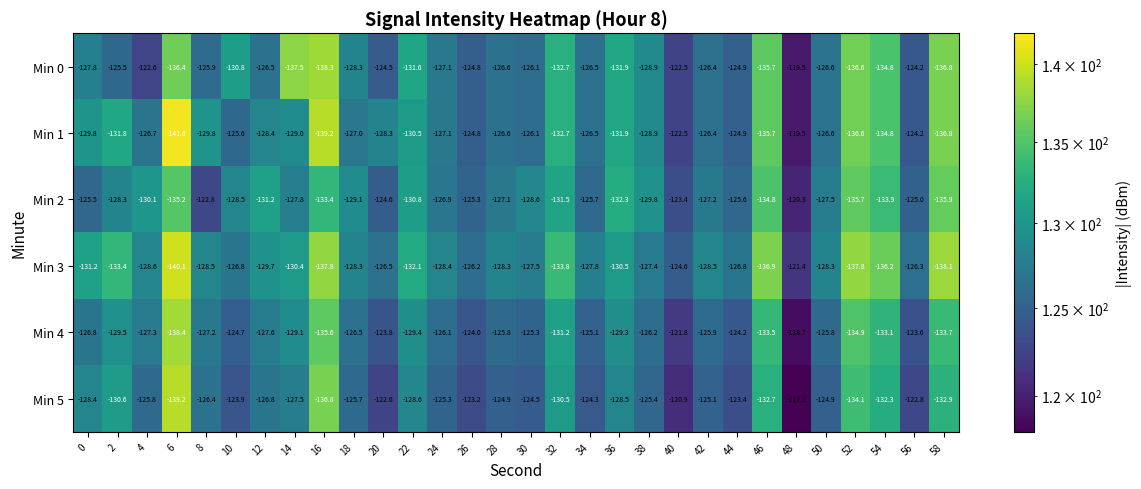

Read the Min 2 value at 22.

-130.8